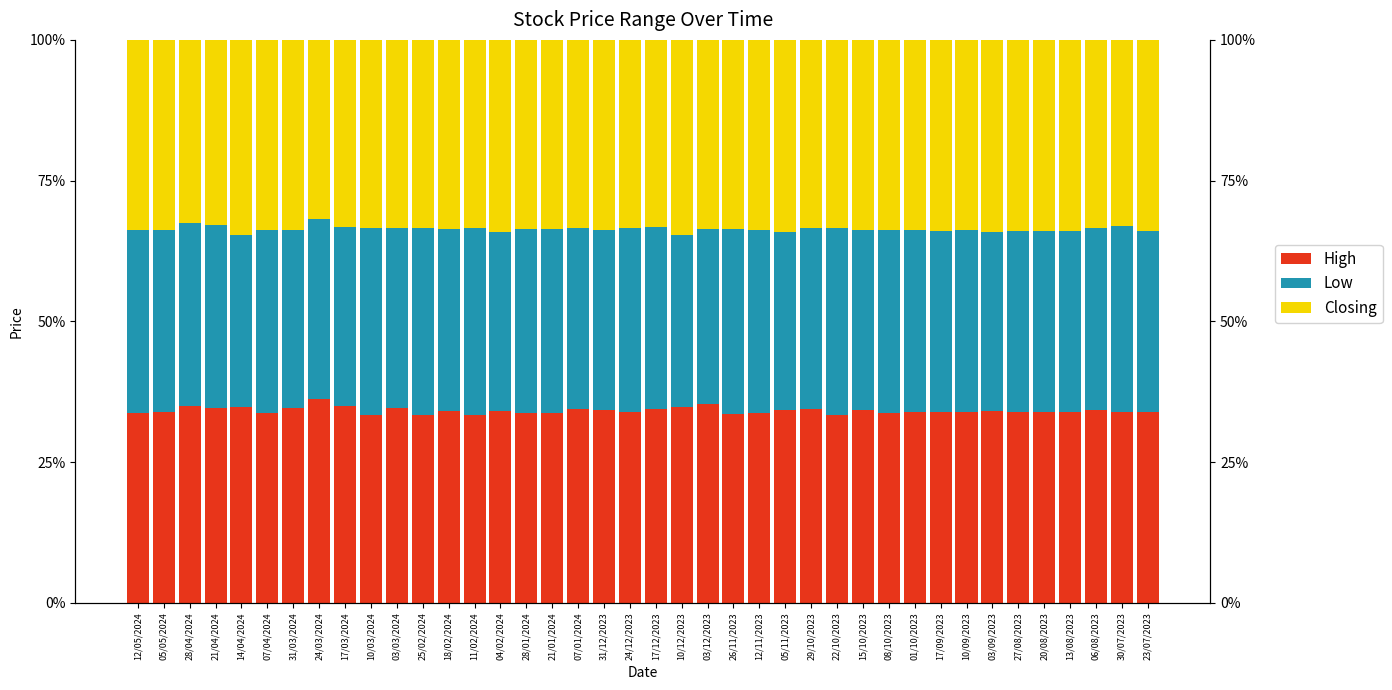

At which label is Low closest to 0?

14/04/2024